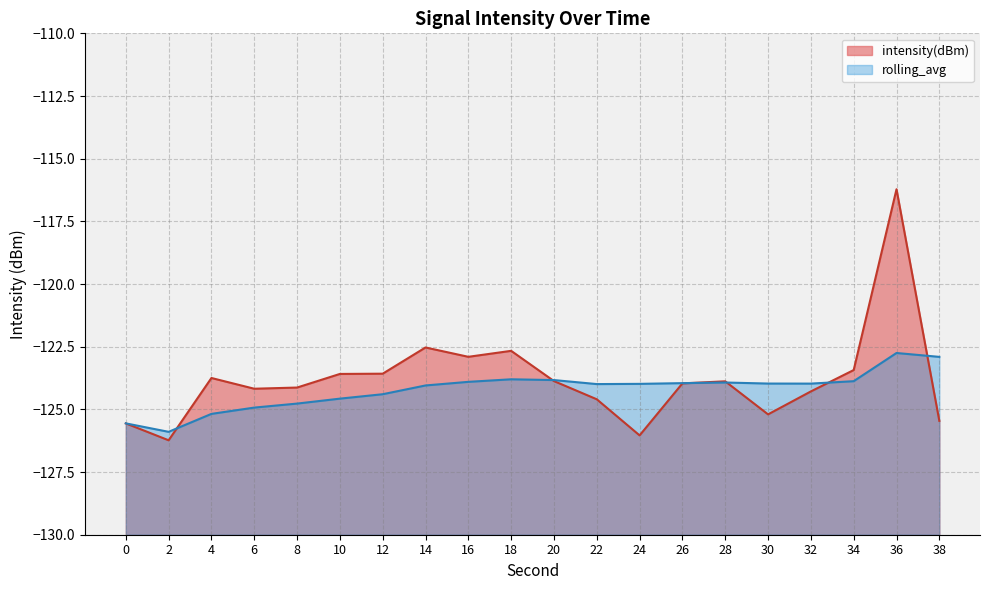

Rank the categories by rolling_avg value from highest to lowest.

36, 38, 18, 20, 34, 16, 28, 26, 30, 32, 24, 22, 14, 12, 10, 8, 6, 4, 0, 2